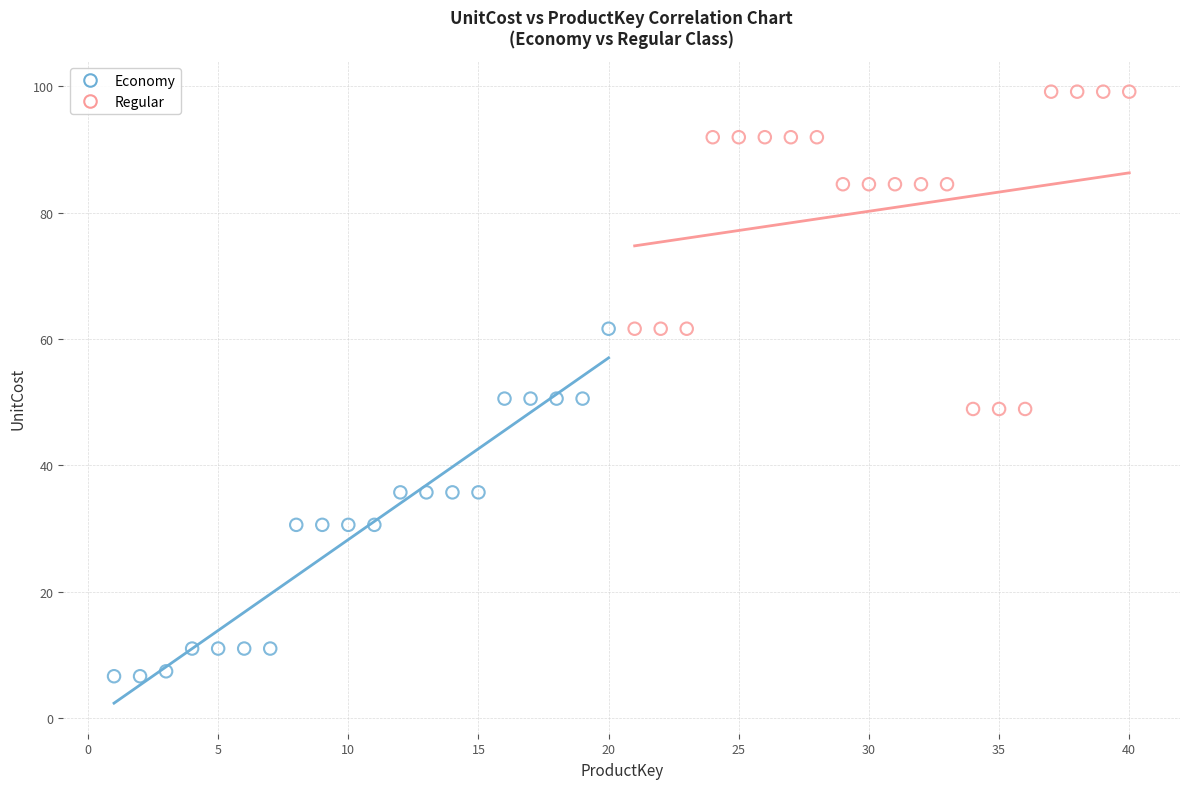

Which series contains the lowest Y value?

Economy